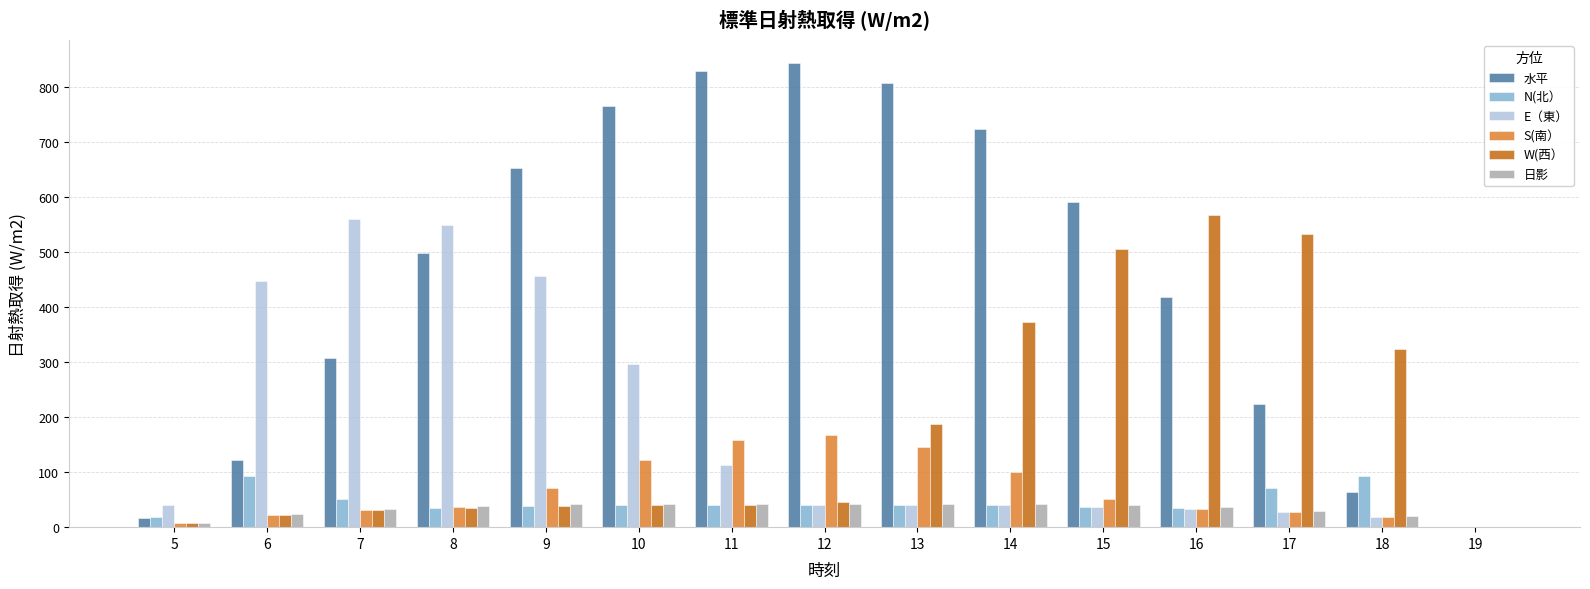

What is the total value across all series at 17?

912.4